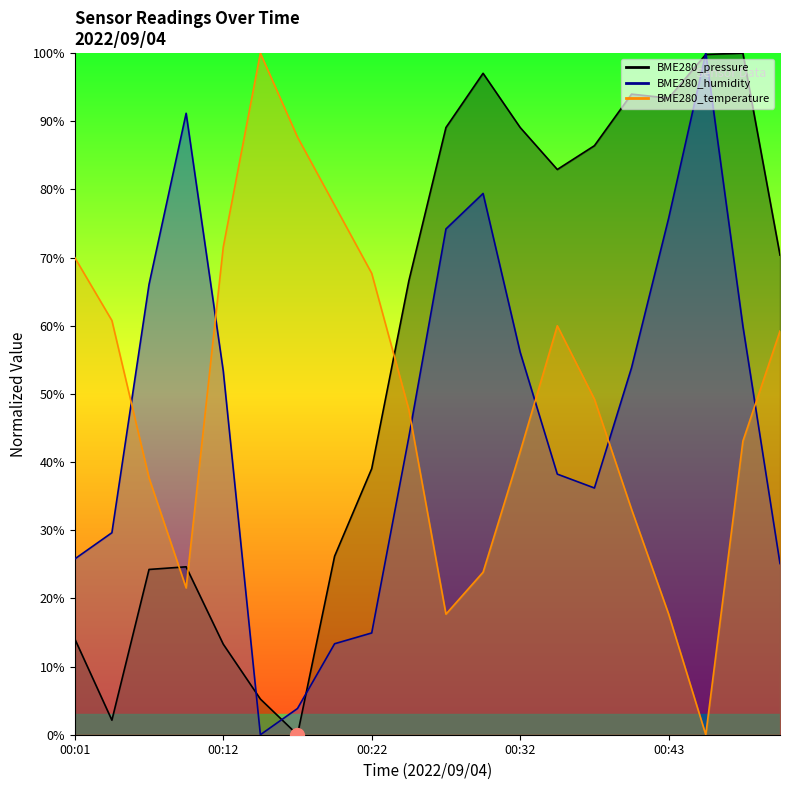

How many distinct data groups are displayed?

3